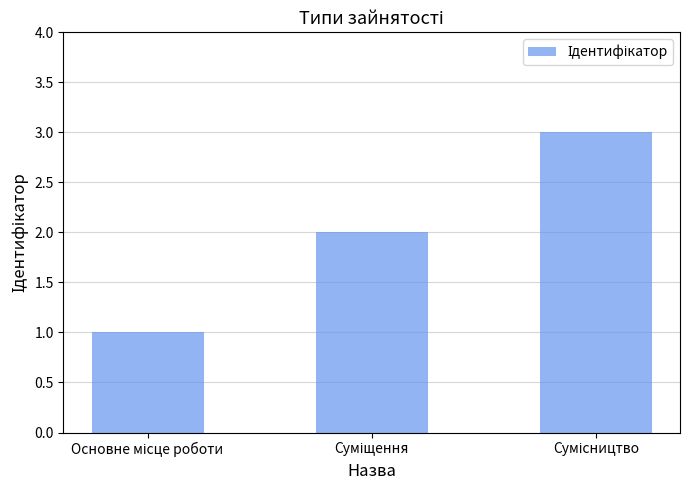

What is the average value?

2